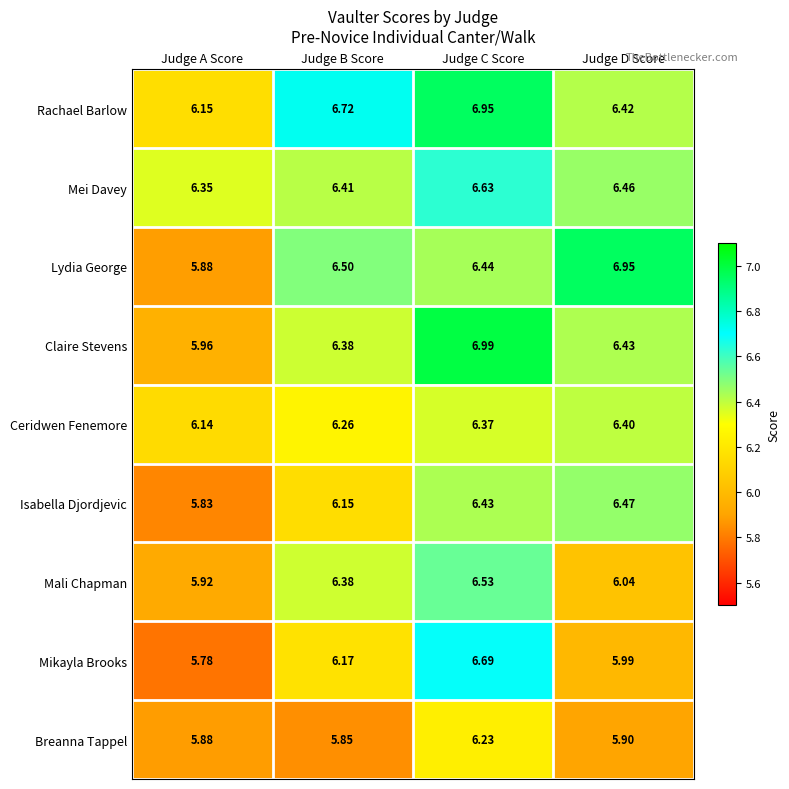

Which series has the widest spread of values?

Lydia George